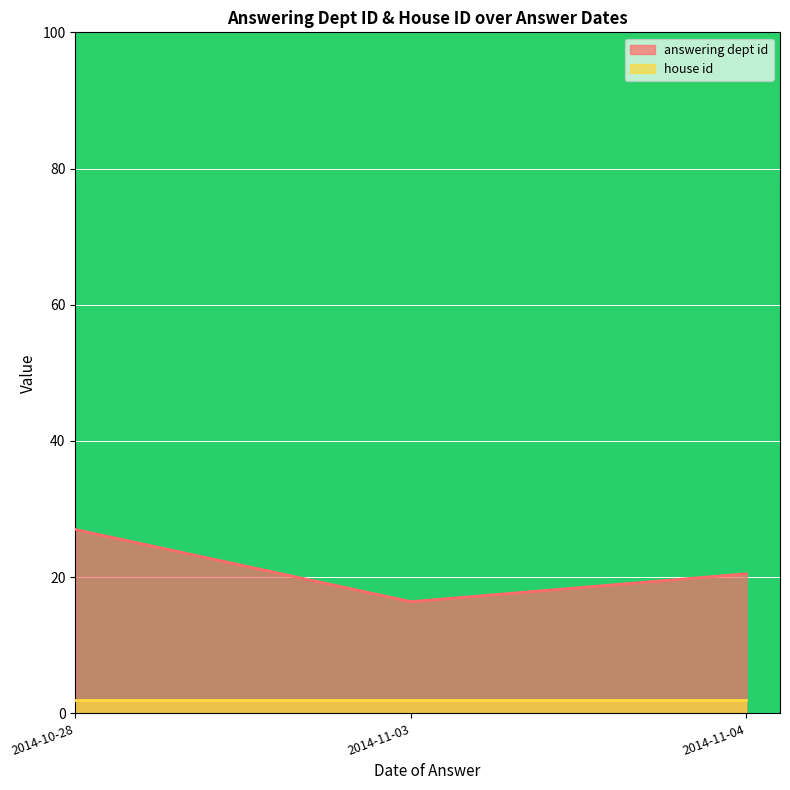

At how many categories does at least one series exceed 12?

3